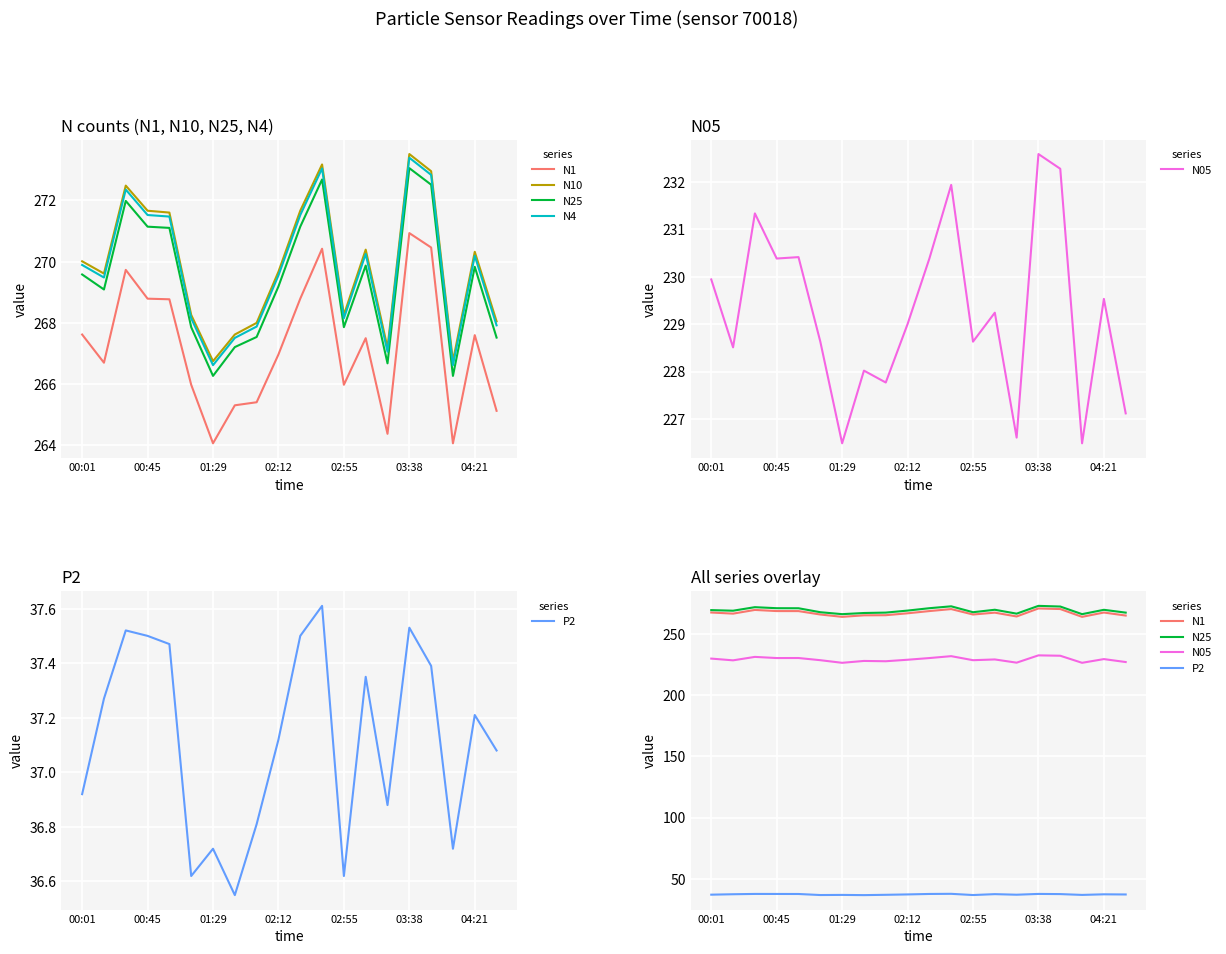

What is the sum of the N25 values at 19 and 9?

536.7